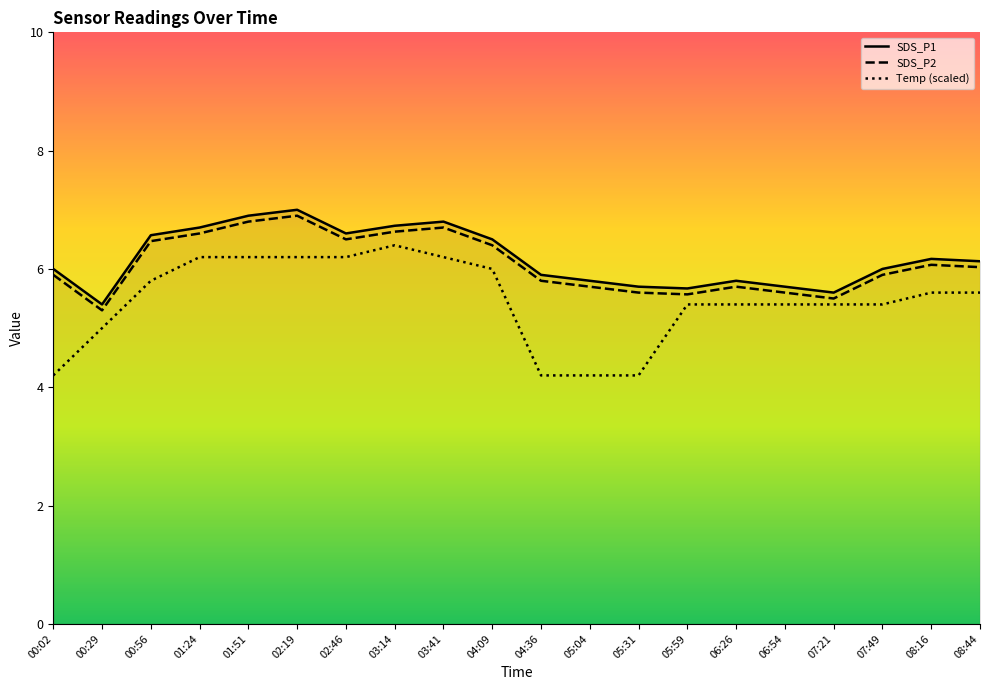

What is the minimum value shown in the chart?

4.2